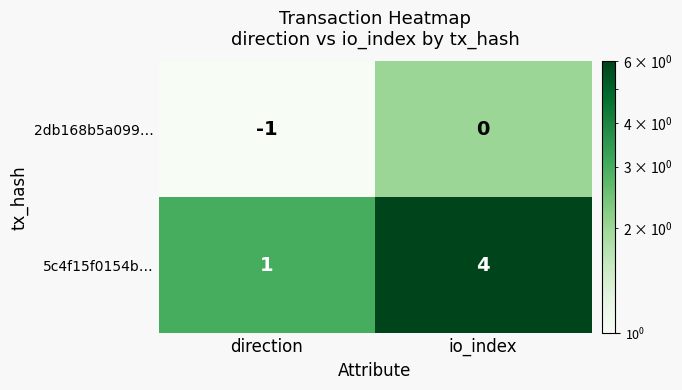

The value of 5c4f15f0154b… at io_index is 2. True or false?

False